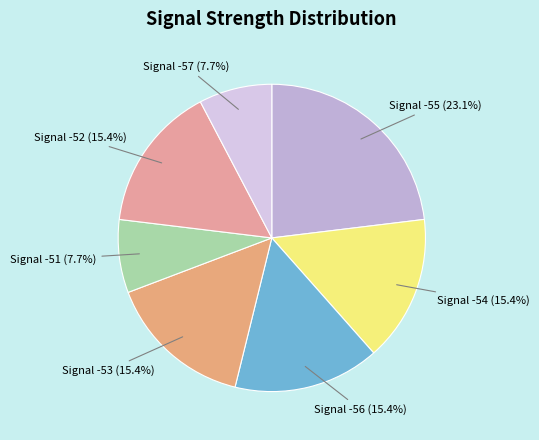

What is the largest slice in the pie chart?

Signal -55 (23.1%)